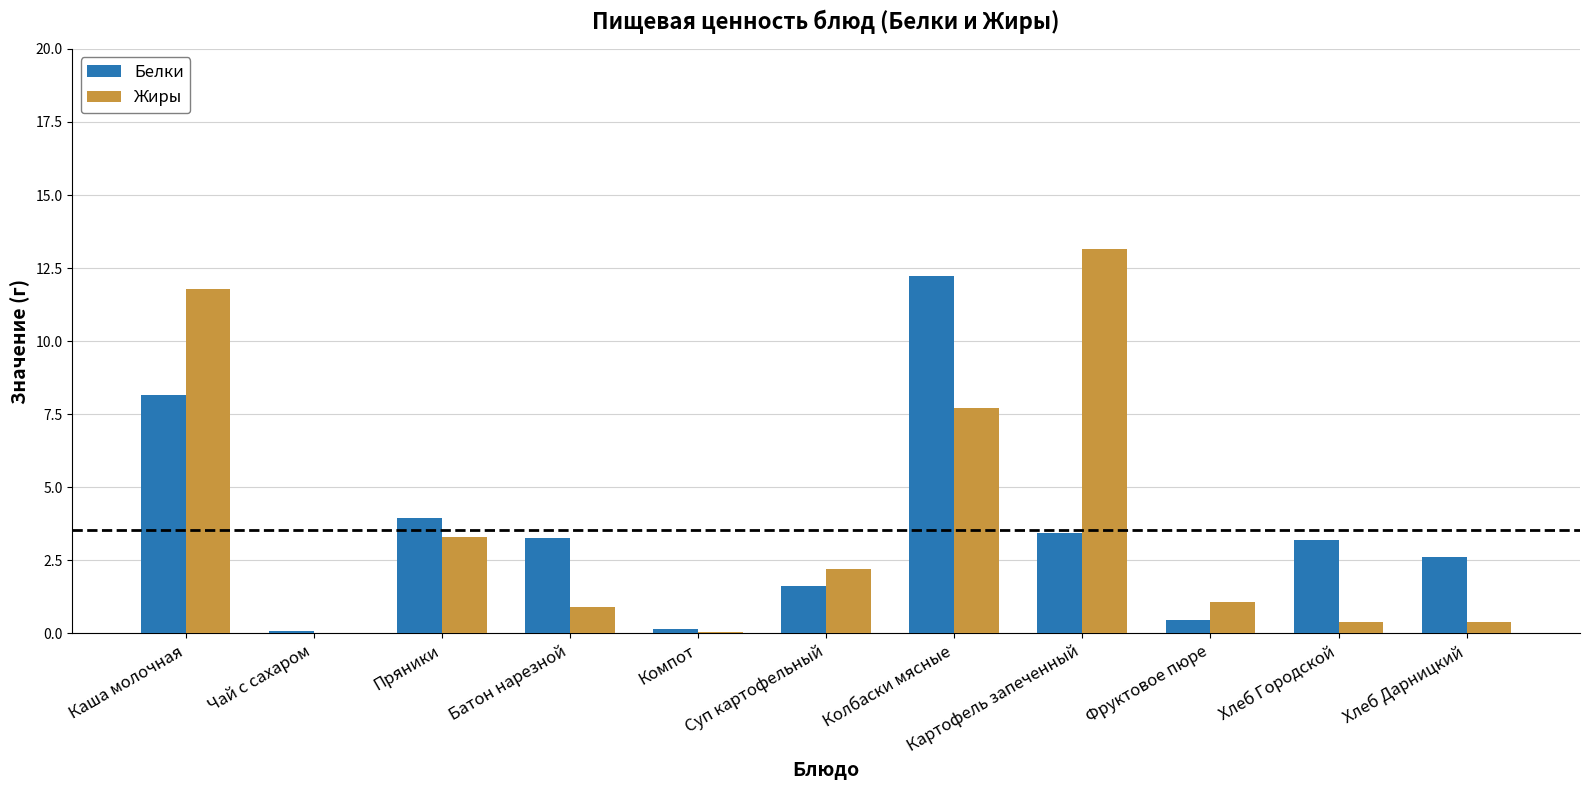

Which category has the highest value in the Белки series?

Колбаски мясные